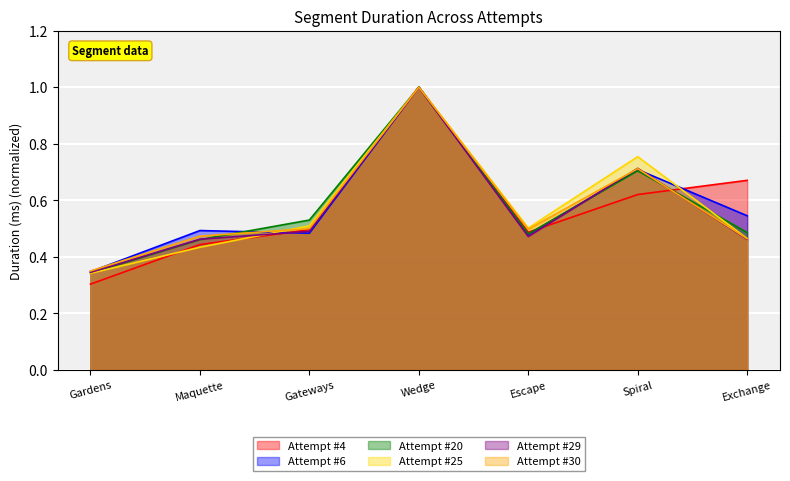

How many times do Attempt #25 and Attempt #4 cross each other?

3